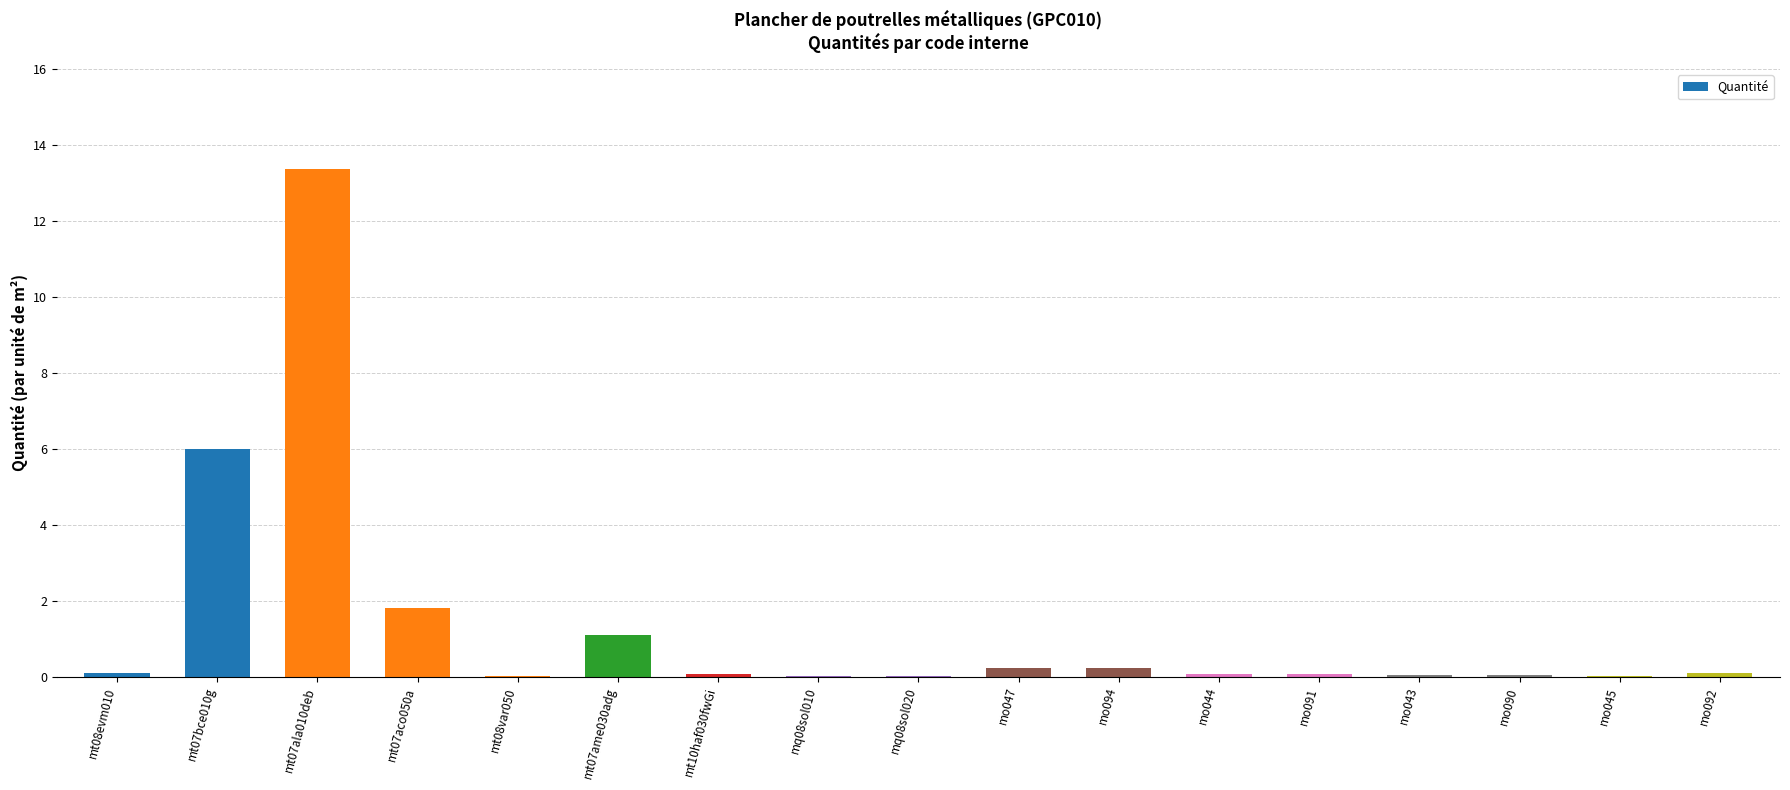

What is the ratio of the value at mt07aco050a to the value at mt07bce010g?

0.3